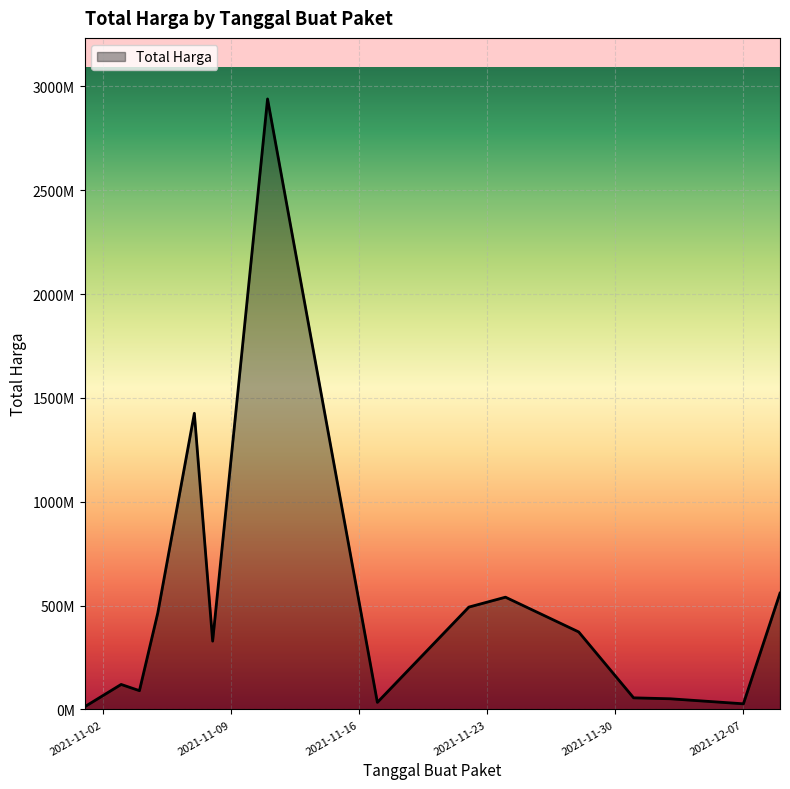

Is this an area chart (filled region under the line)?

Yes